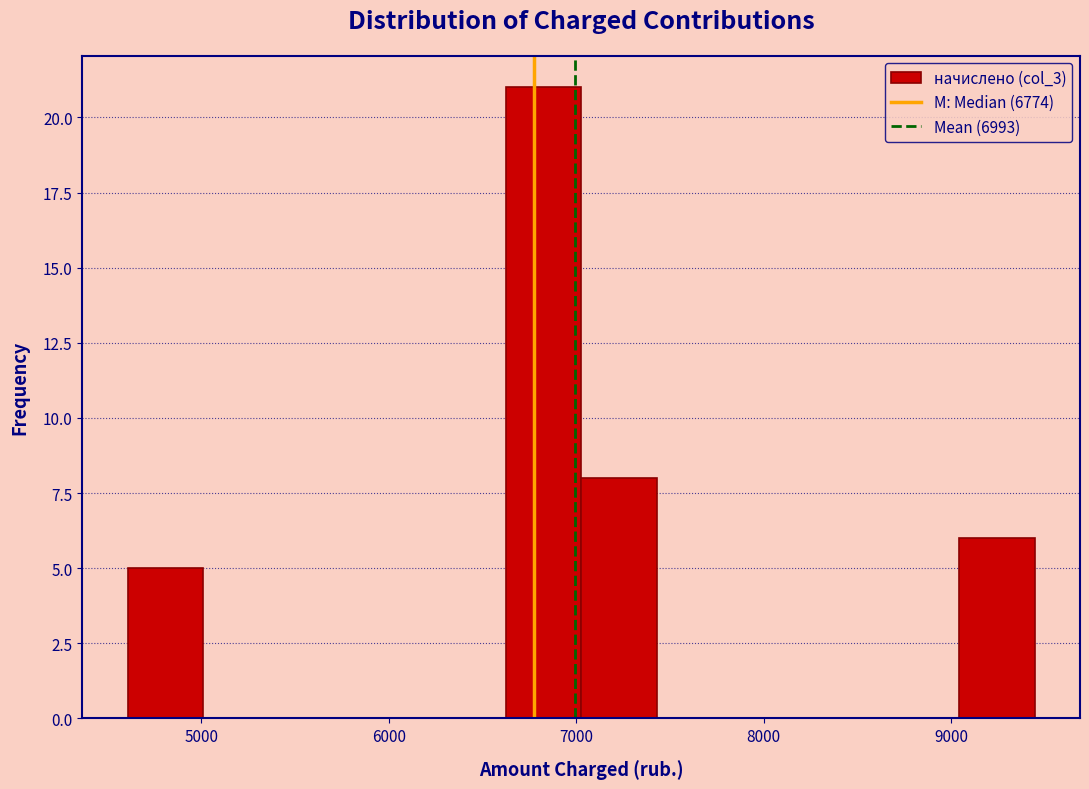

Reading left to right, list every bar in this chart as the range it spans on the x-axis followed by its height. Neither the bar edges nor the heights are printed on the chart, so give them approximately, as read against the axes.

4600 to 5000: 5
5000 to 5400: 0
5400 to 5800: 0
5800 to 6200: 0
6200 to 6600: 0
6600 to 7000: 21
7000 to 7400: 8
7400 to 7800: 0
7800 to 8200: 0
8200 to 8600: 0
8600 to 9000: 0
9000 to 9400: 6